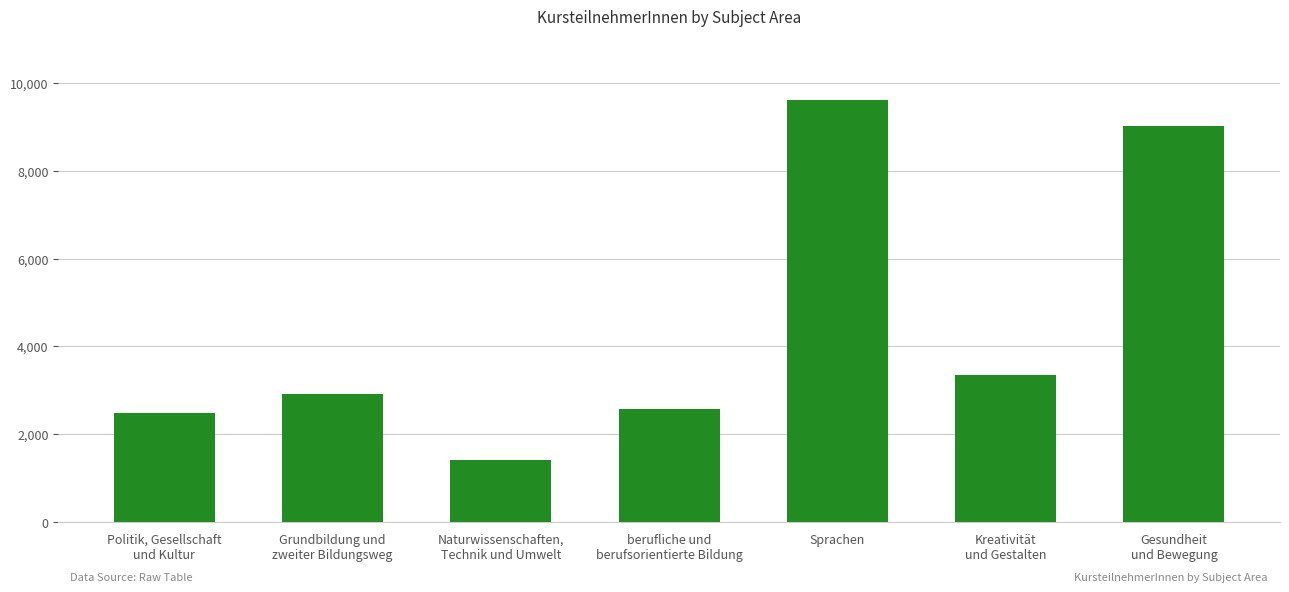

Reading left to right, what are all the values shown in this chart?

2481	2911	1410	2568	9616	3345	9033